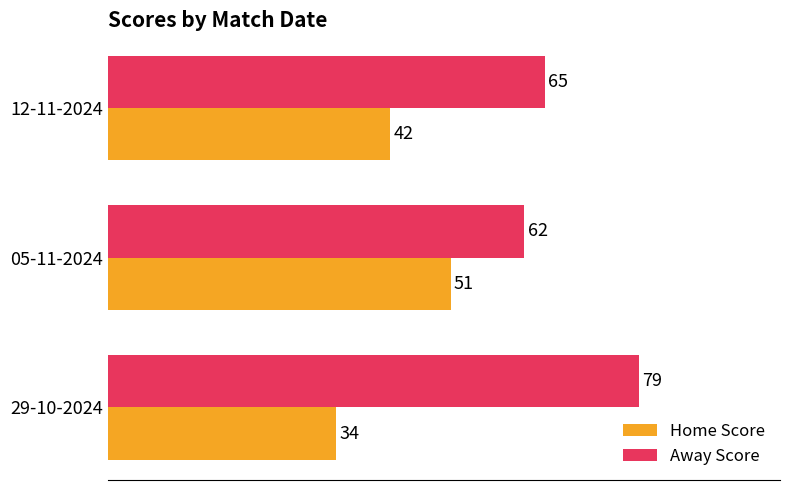

What is the difference between the second highest and minimum values in the Home Score series?

8